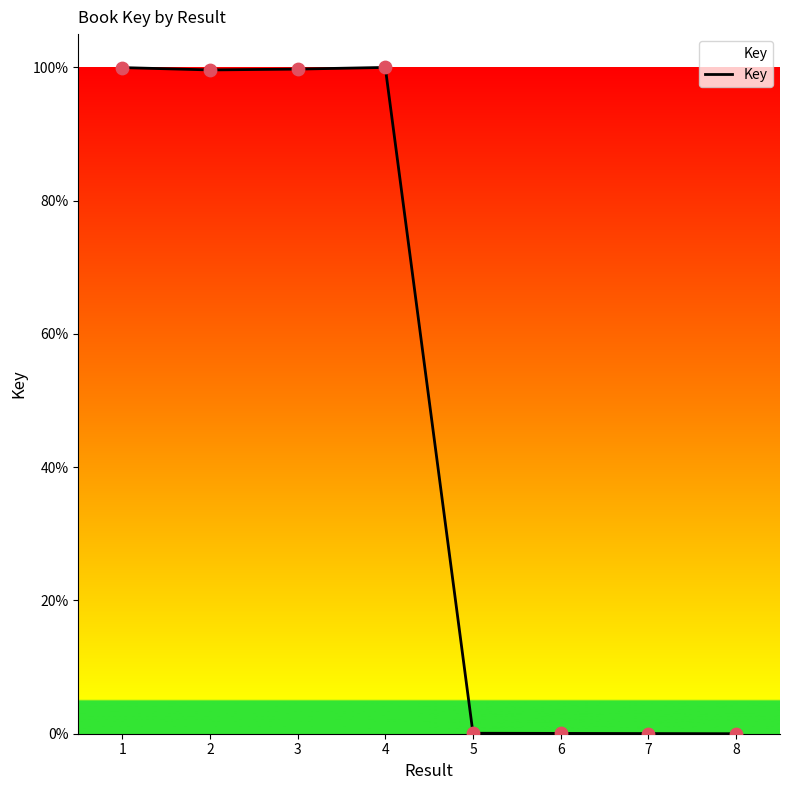

Which has a higher value, 2 or 6?

2